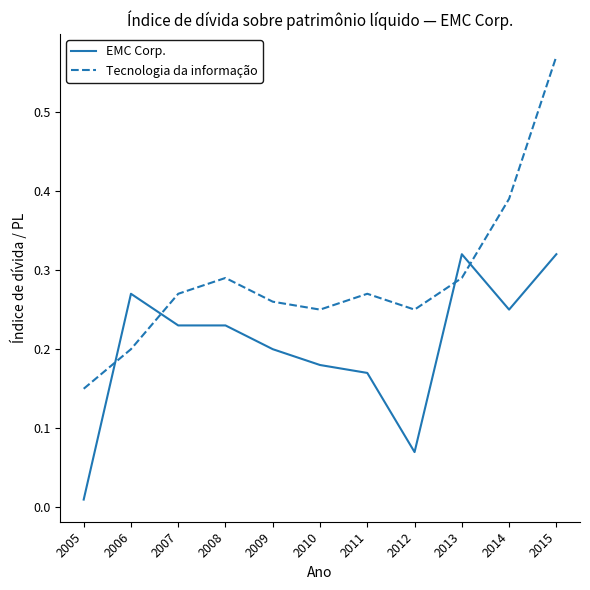

Which series has the widest spread of values?

Tecnologia da informação